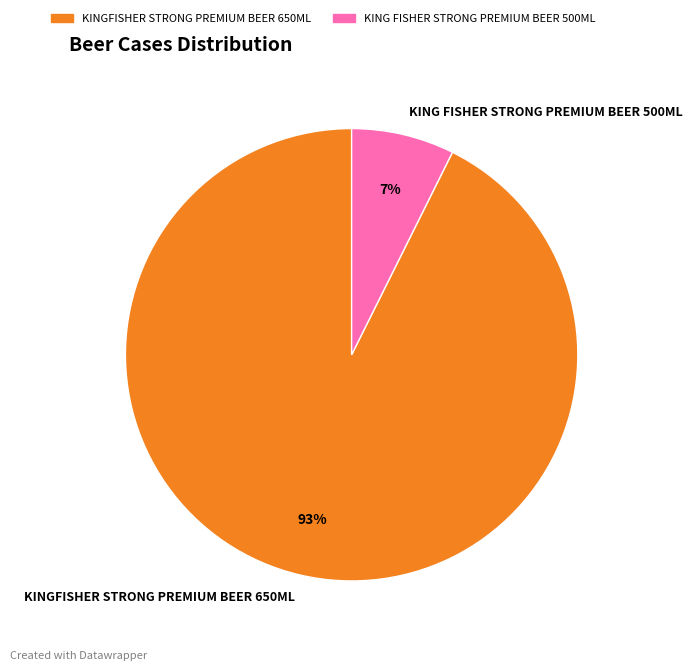

How many slices are in this pie chart?

2